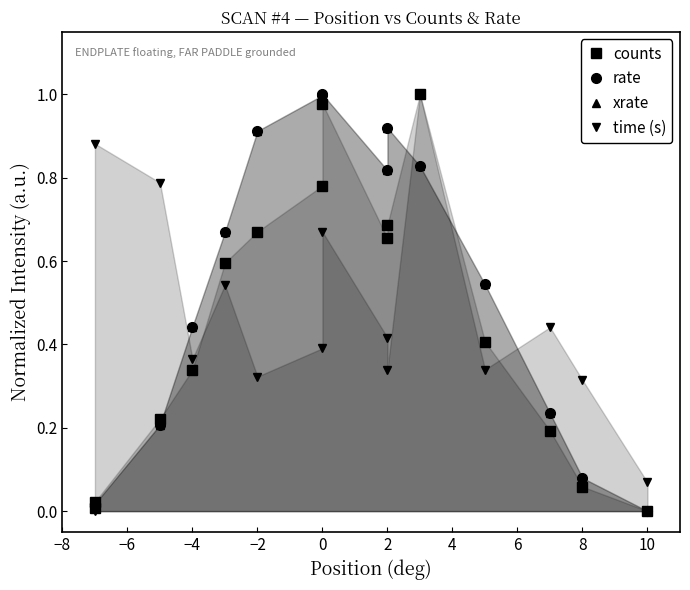

How many interior local peaks does the xrate series have?

2